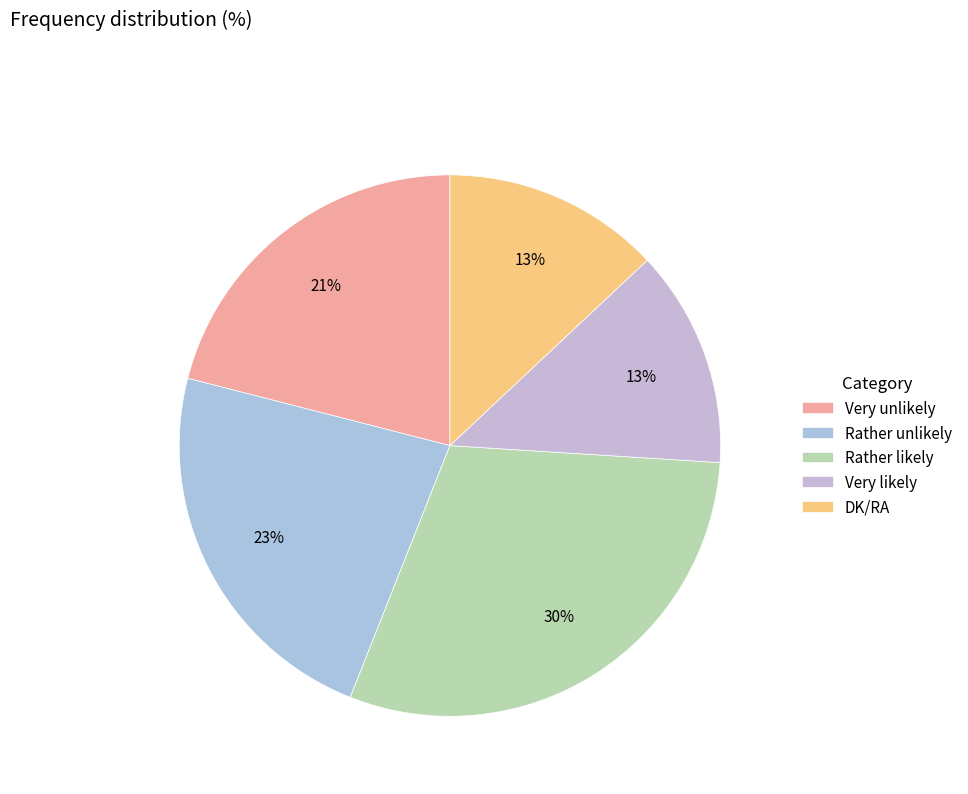

Is there any slice that represents more than half of the pie?

No